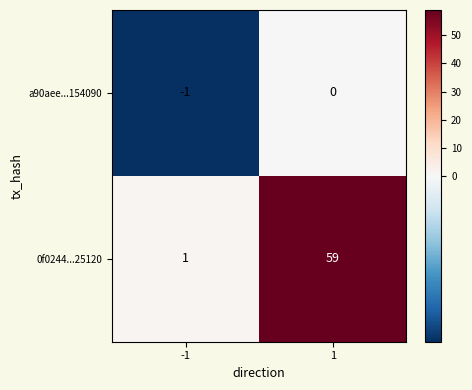

How many series are shown in this chart?

2